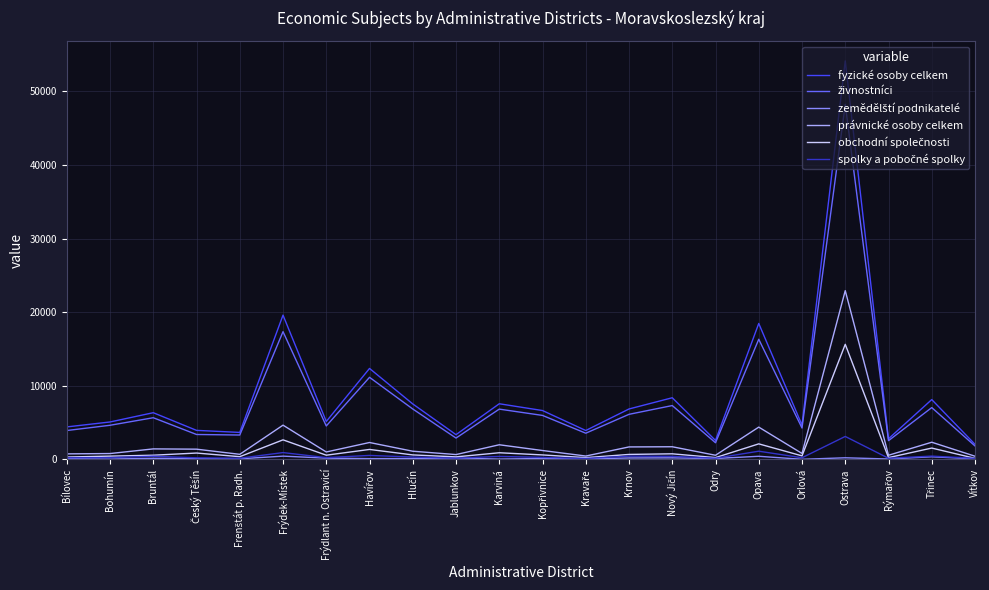

Which series has the widest spread of values?

fyzické osoby celkem